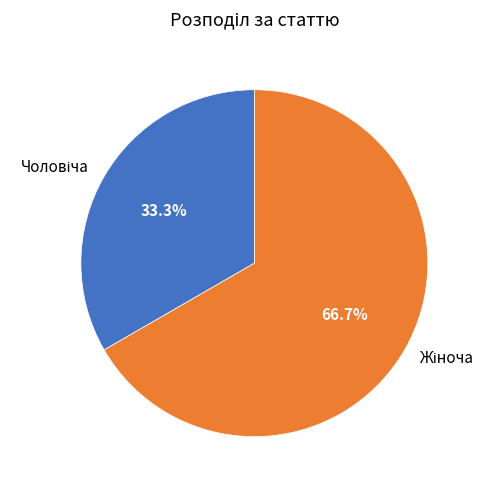

Which slice is the largest?

Жіноча